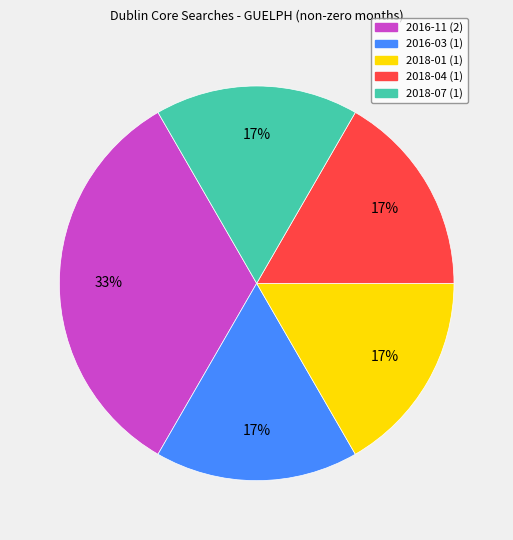

True or false: 2018-01 accounts for 29% of the total.

False